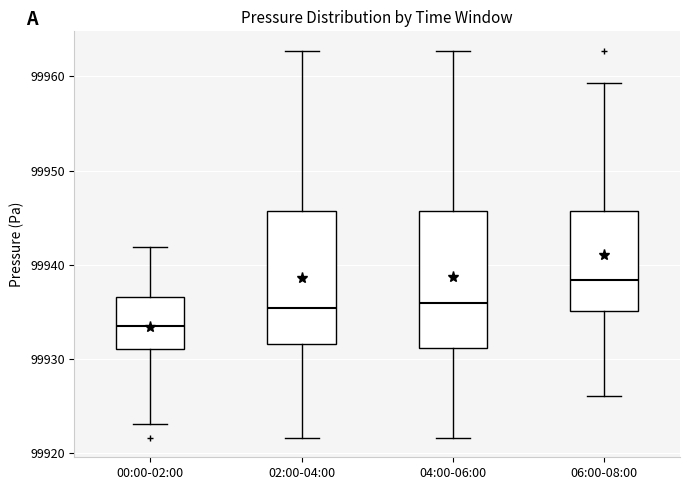

Which box has the lowest median line?

00:00-02:00